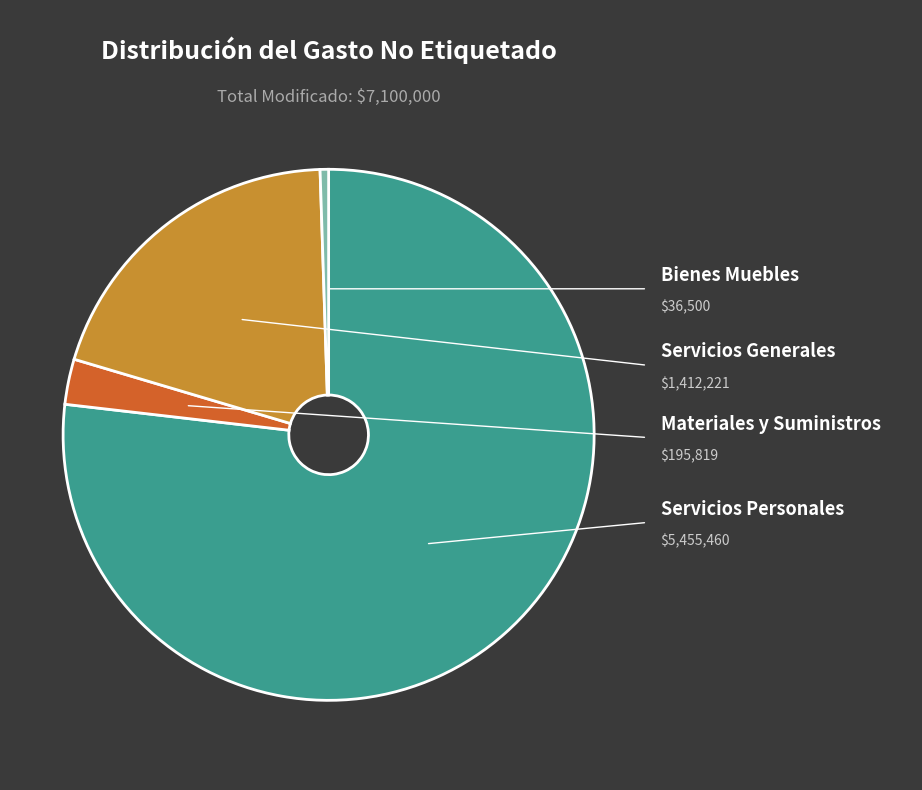

What is the majority slice?

Servicios Personales